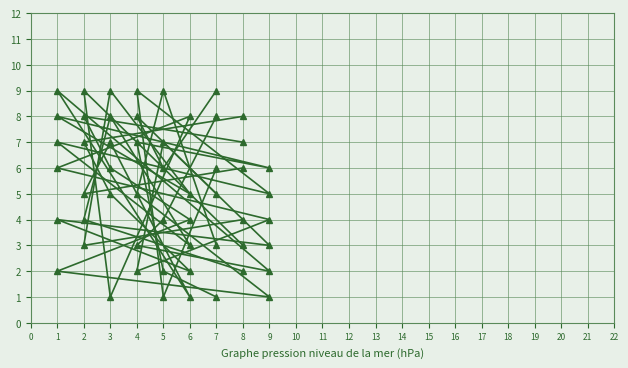

At how many categories does at least one series exceed 3?

9